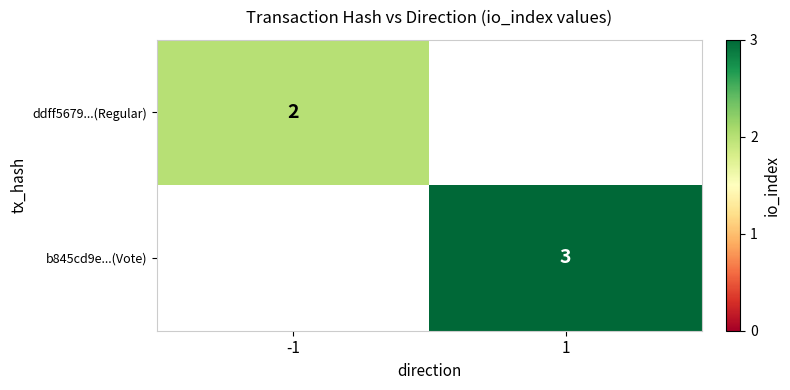

The value of ddff5679...(Regular) at -1 is 3. True or false?

False